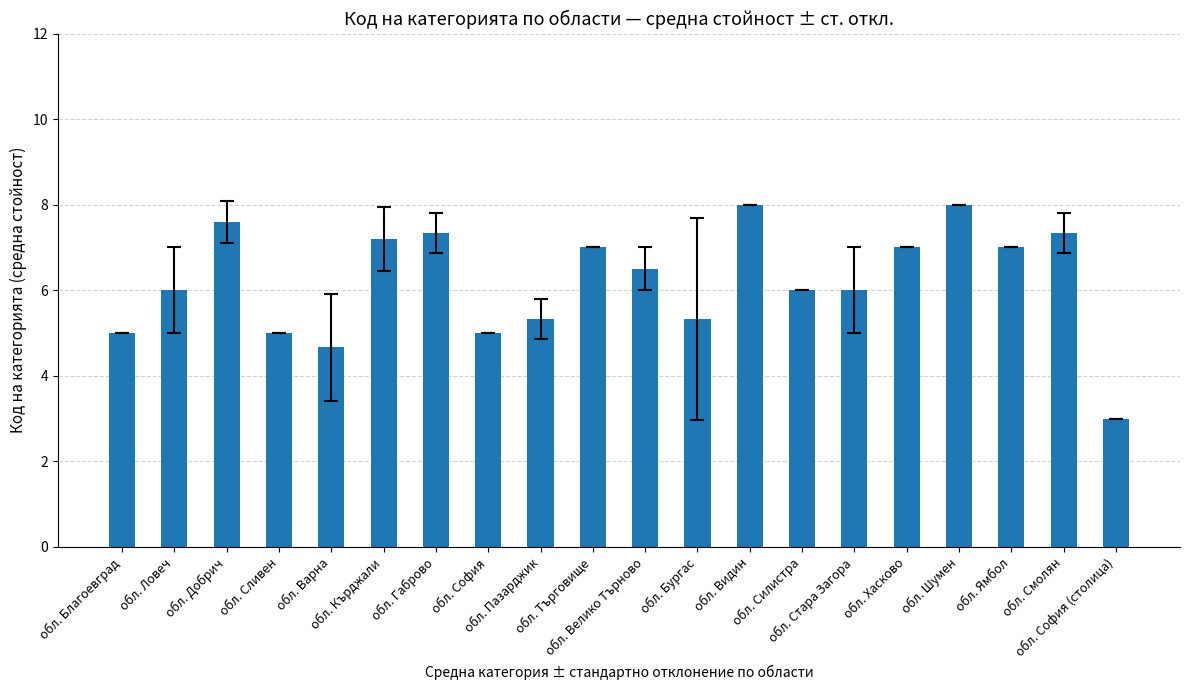

Does the chart contain stacked bars?

No